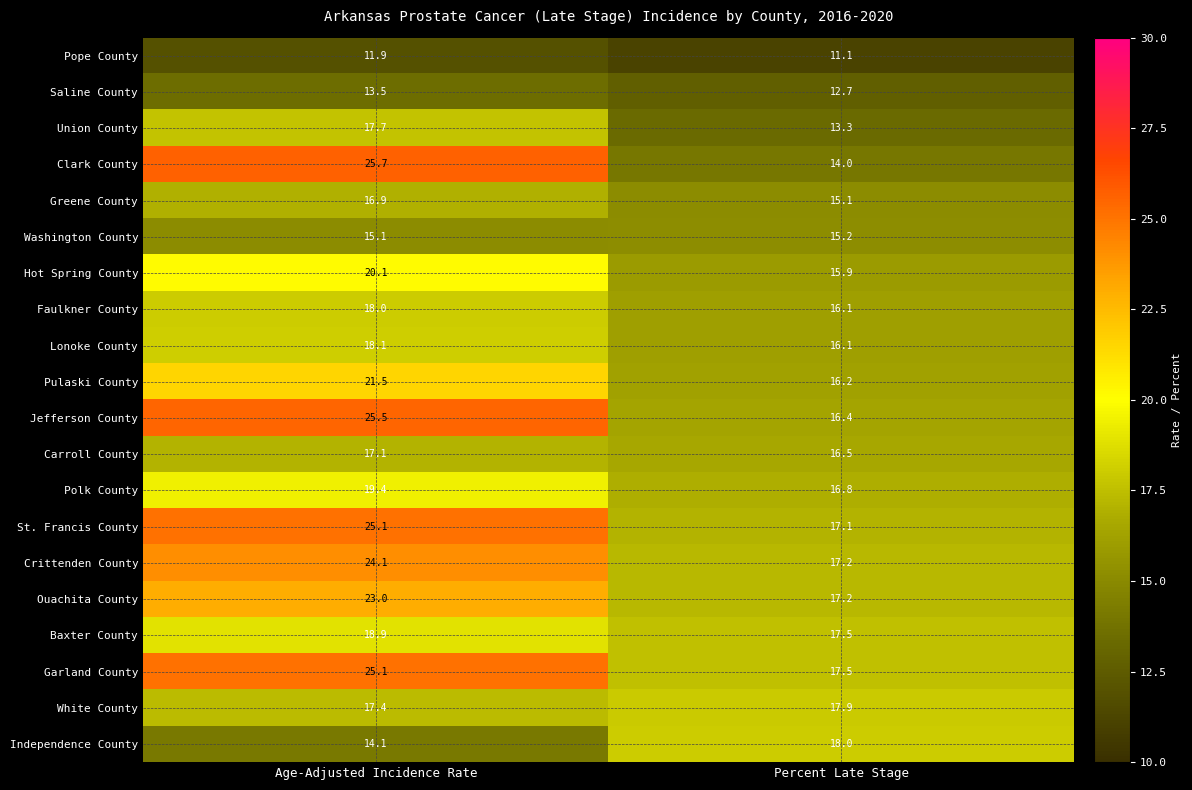

The Carroll County series shows 16.5 at Percent Late Stage. True or false?

True